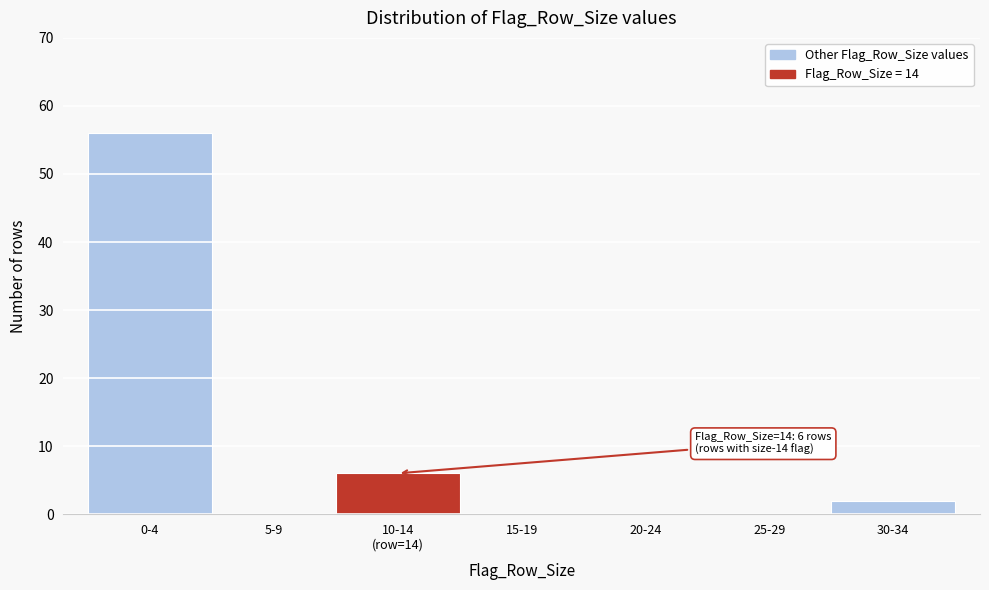

Between 0-4 and 30-34, which is larger?

0-4